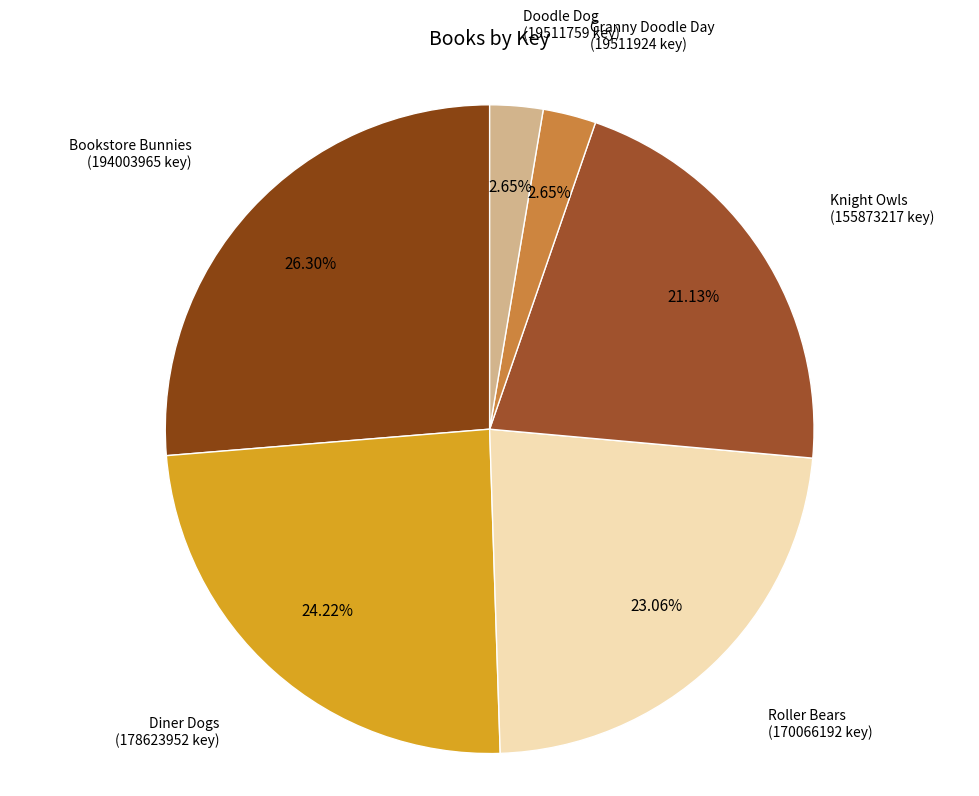

Does Diner Dogs account for over 50% of the chart?

No